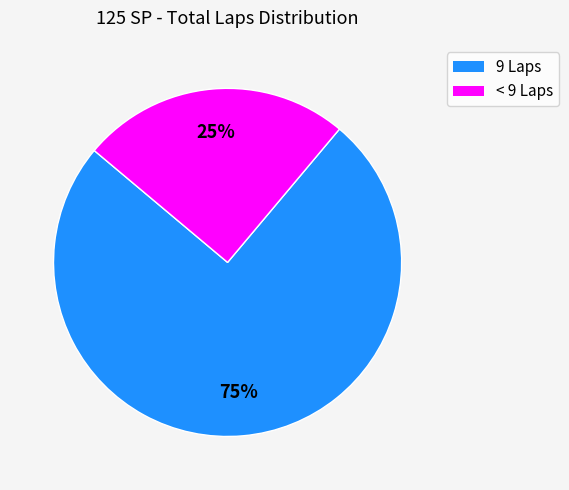

To the nearest percent, what is the difference between the largest and smallest slice percentages?

50%